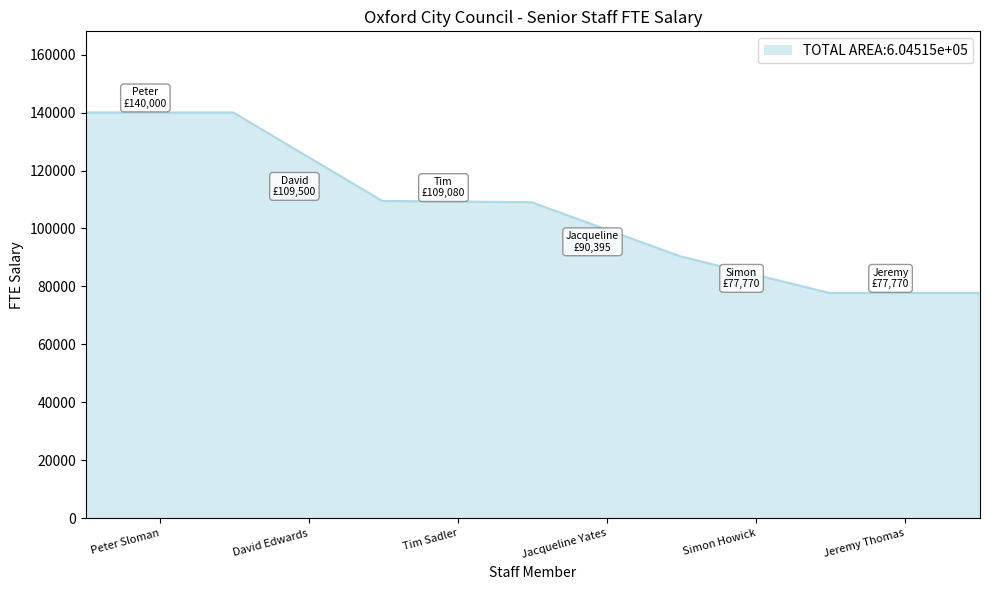

True or false: there are more than 2 points higher than both neighbors.

False